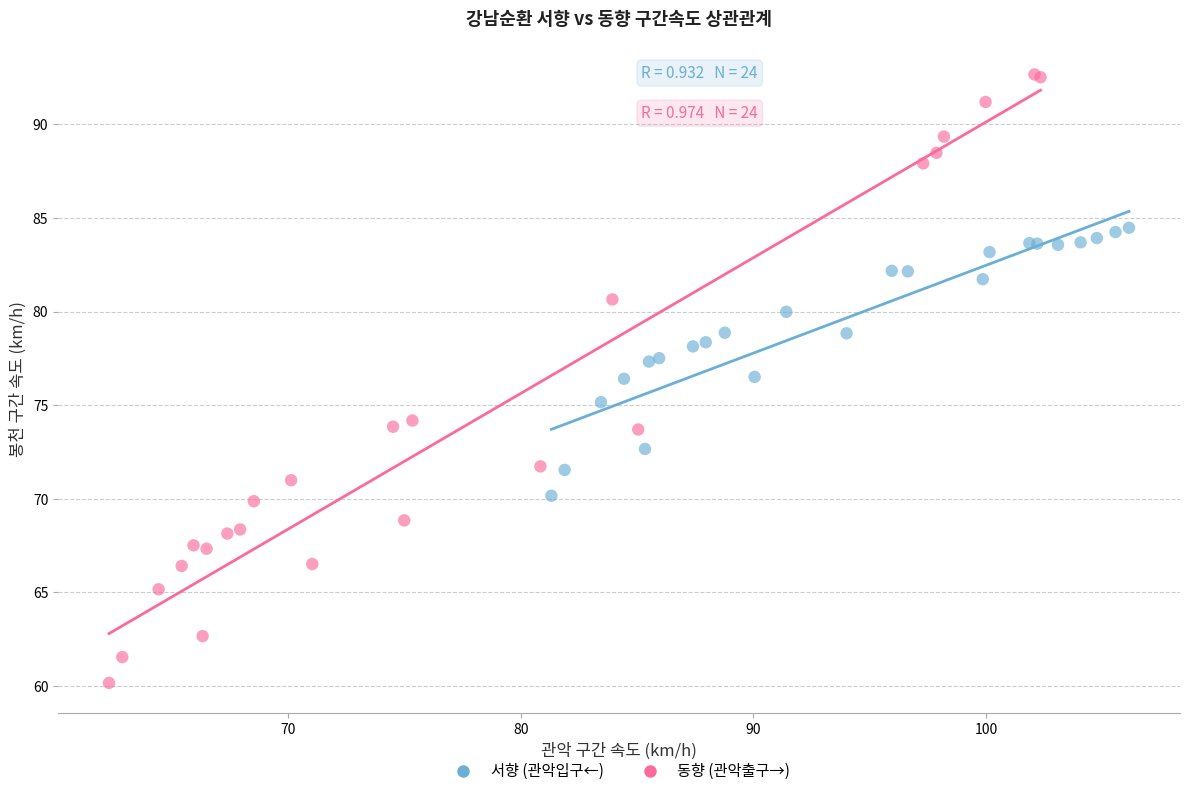

Which series contains the highest Y value?

동향 (관악출구→)